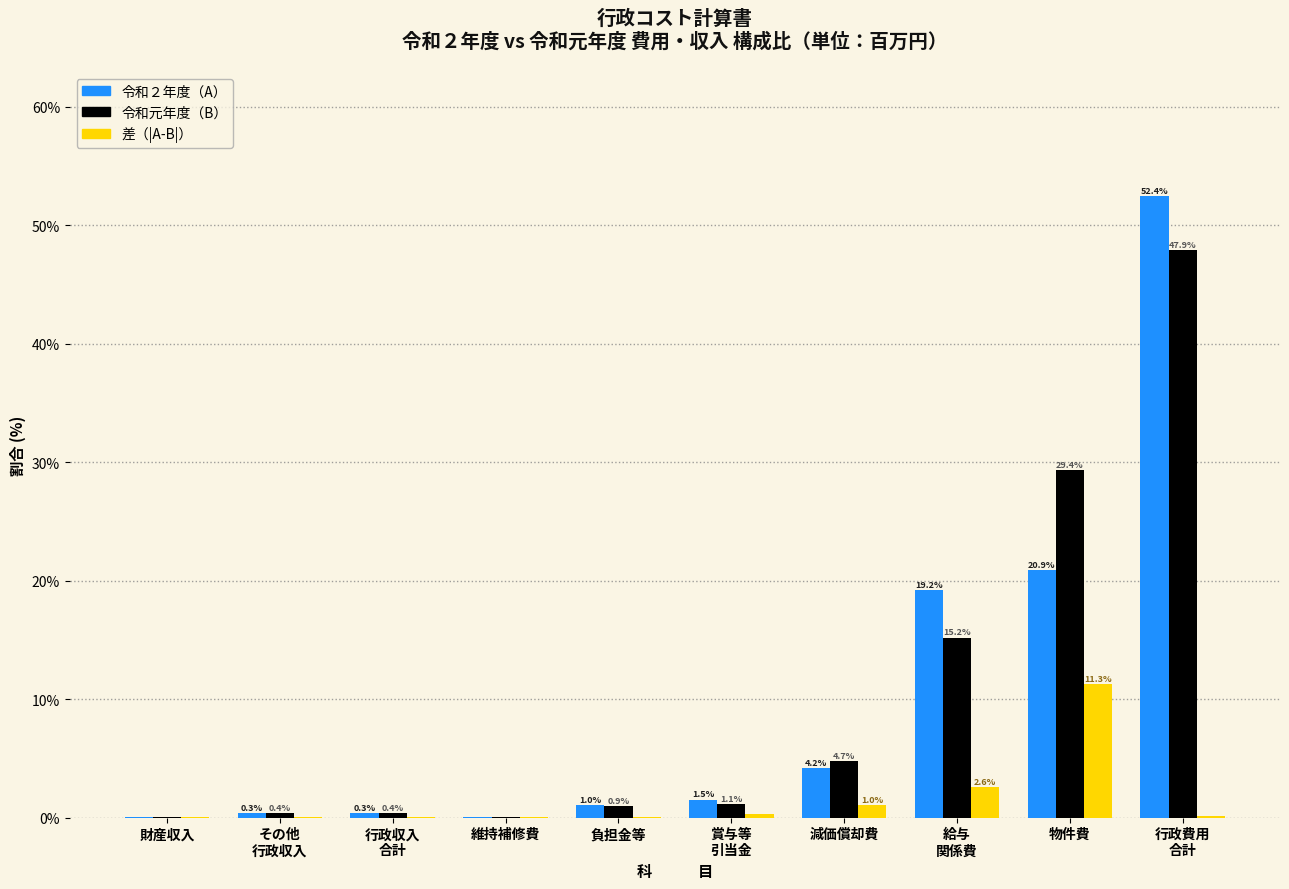

What is the greatest value displayed?

52.4